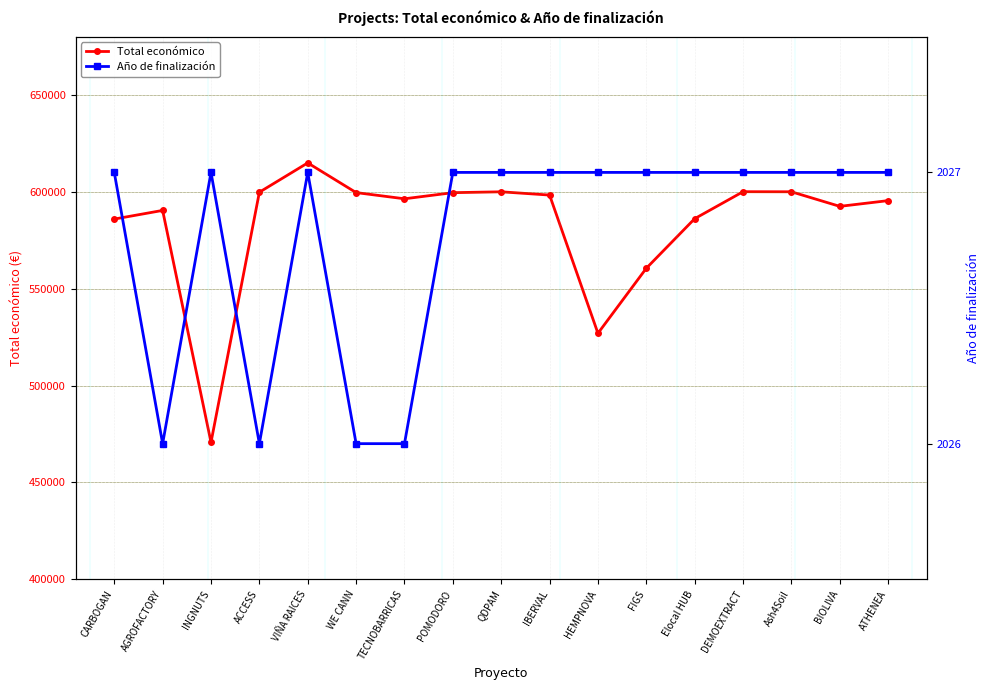

What is the total value across all series at ATHENEA?

597463